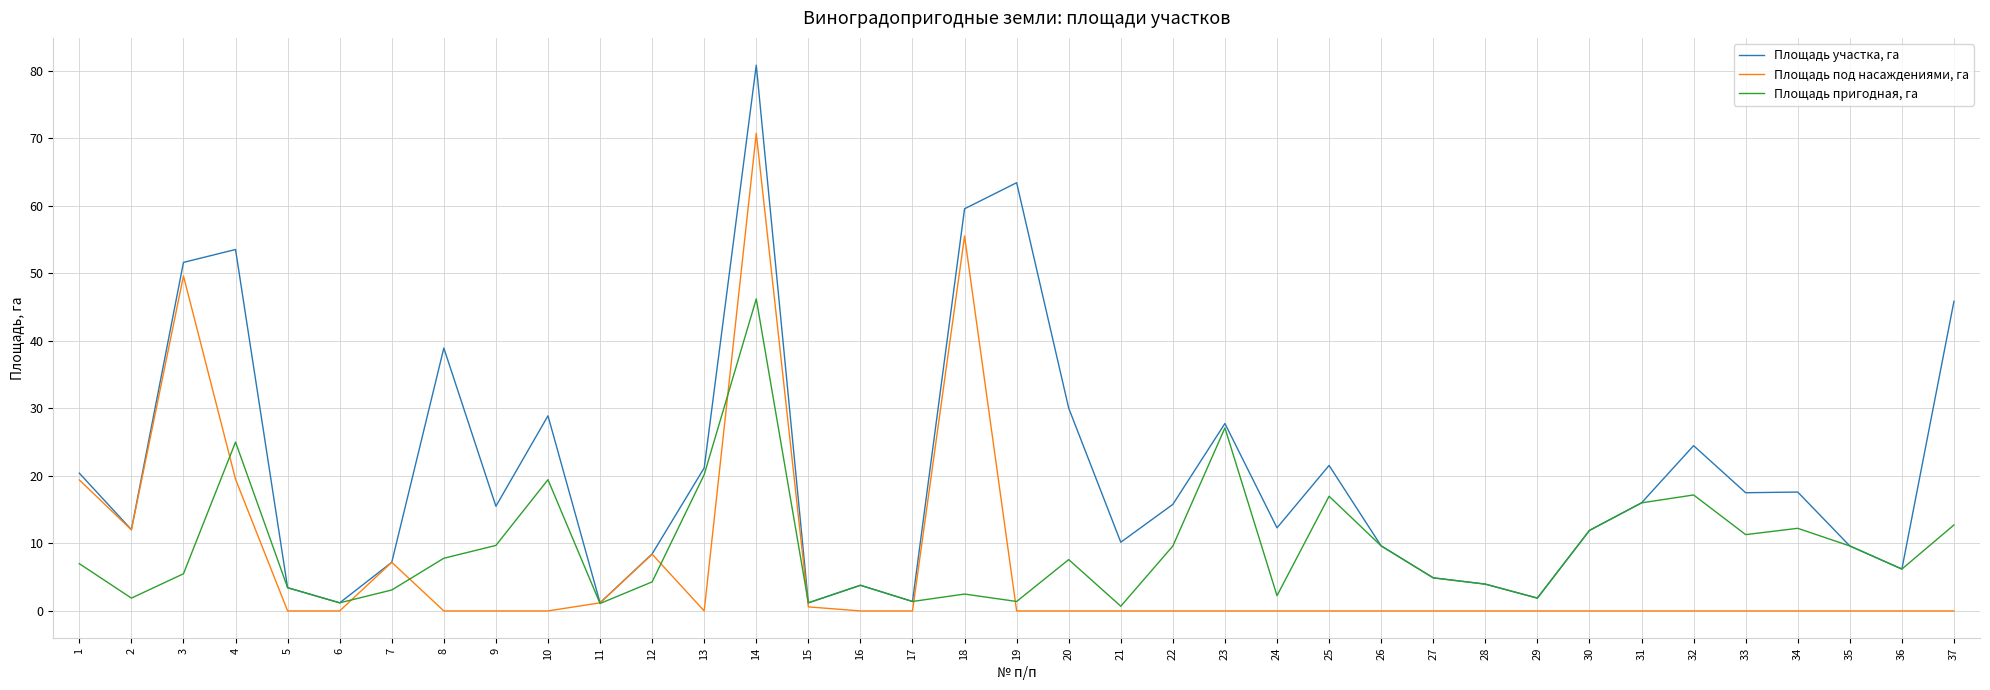

At which label does Площадь участка, га first exceed 15?

1